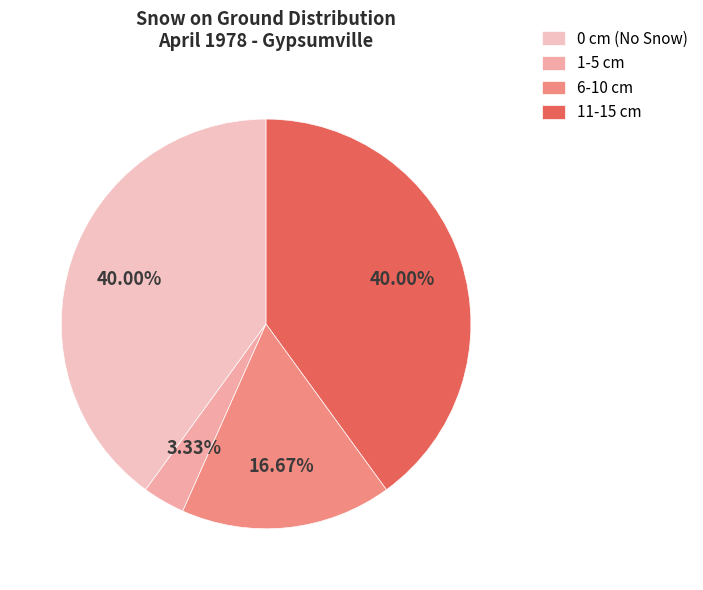

To the nearest percent, what is the average slice percentage?

25%